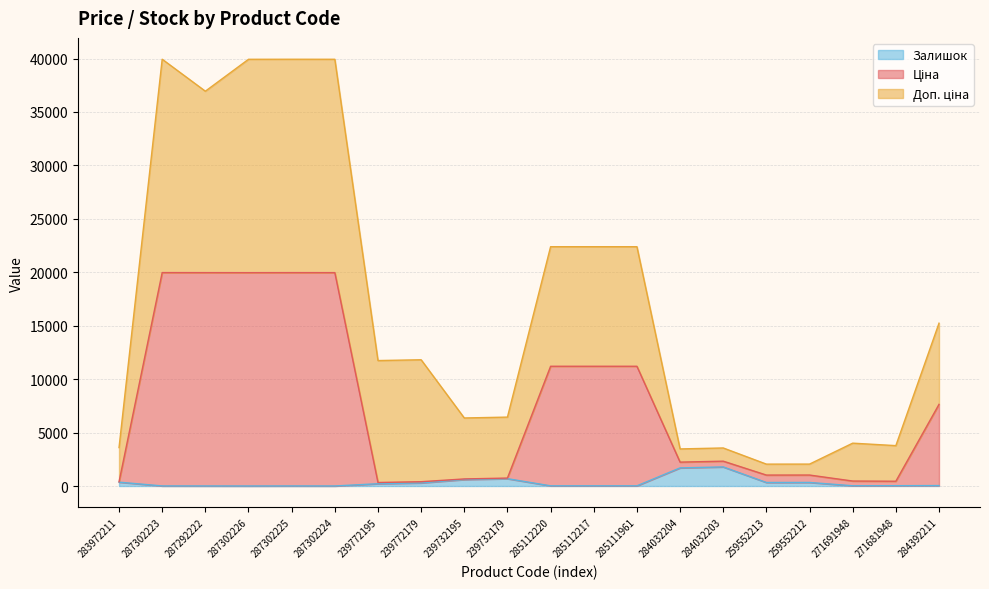

Which category has the lowest value in the Залишок series?

287302226